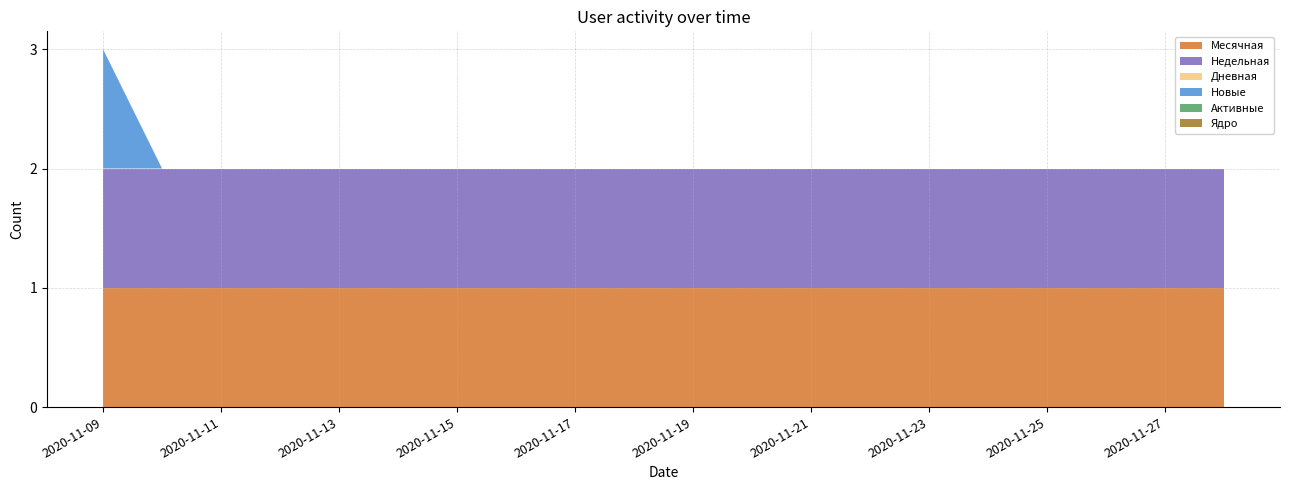

Does the chart have visible grid lines?

Yes